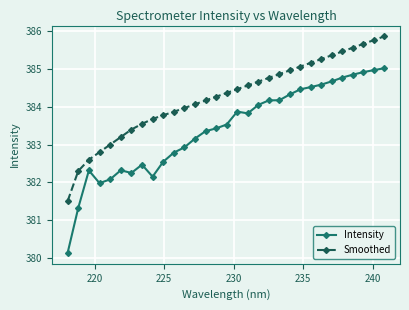

What is the lowest value of the Smoothed series?

381.5